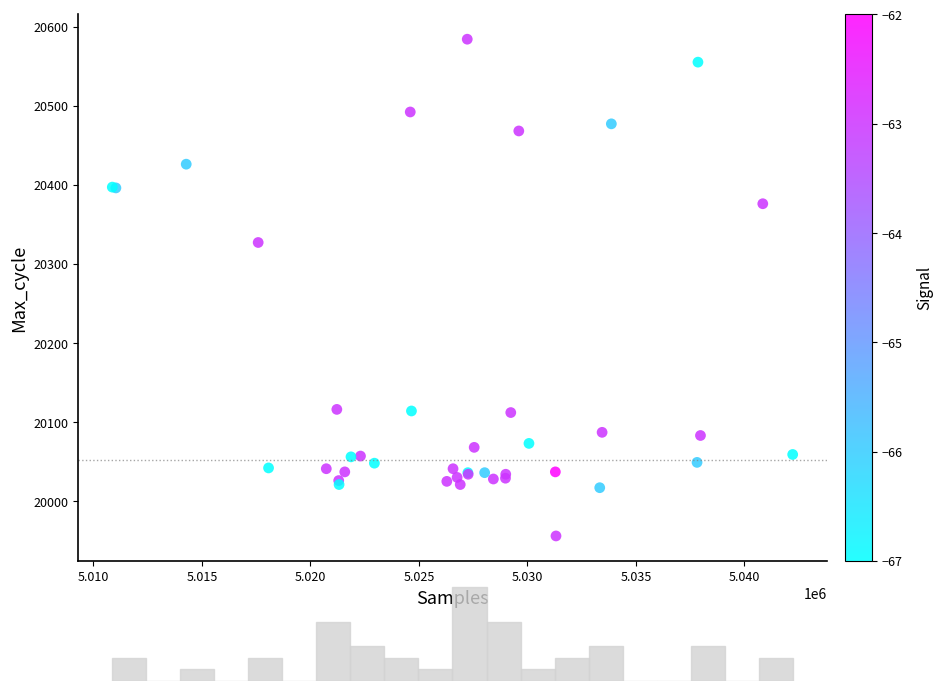

What Y value in the scatter plot is closest to 20270?

20327